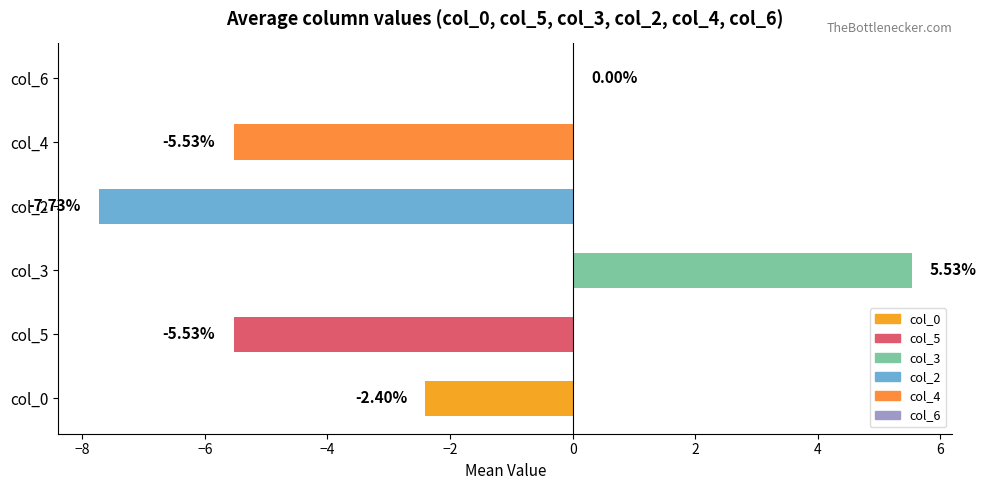

Are the bars horizontal?

Yes